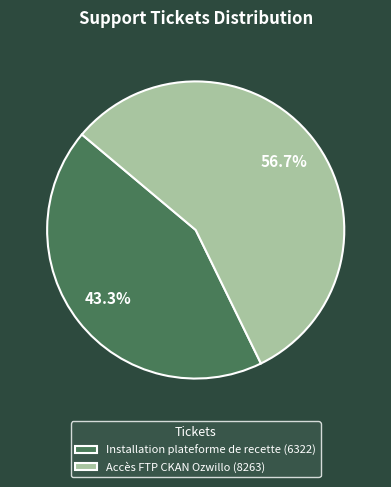

To the nearest percent, what is the average slice percentage?

50%